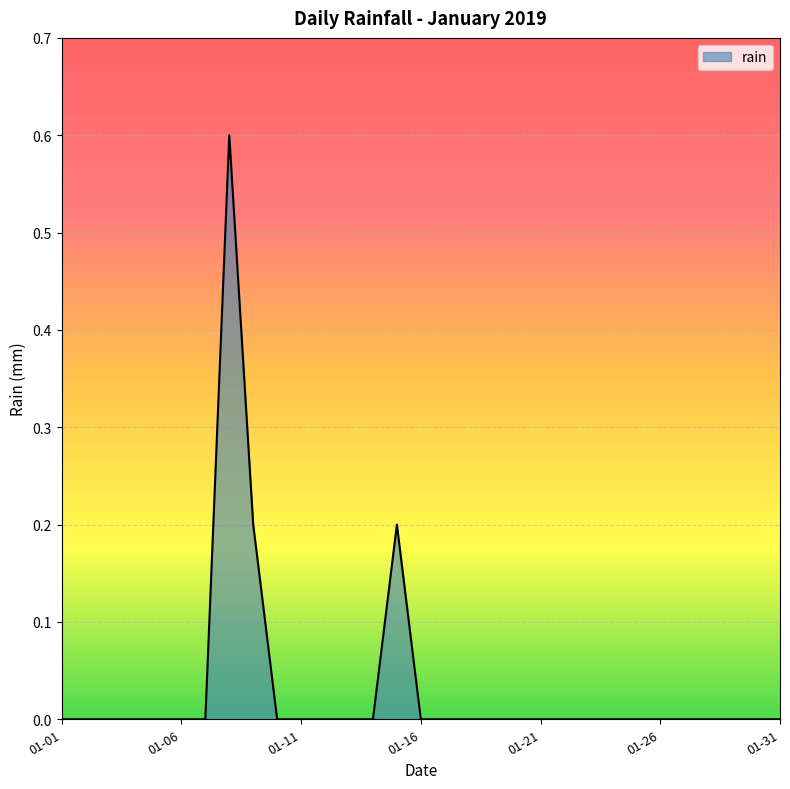

What is the greatest value displayed?

0.6